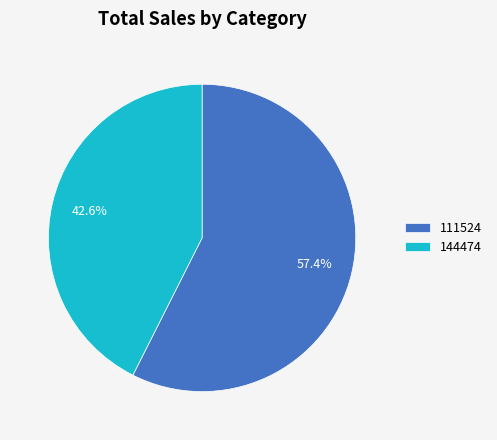

Rank the categories by value from highest to lowest.

111524, 144474